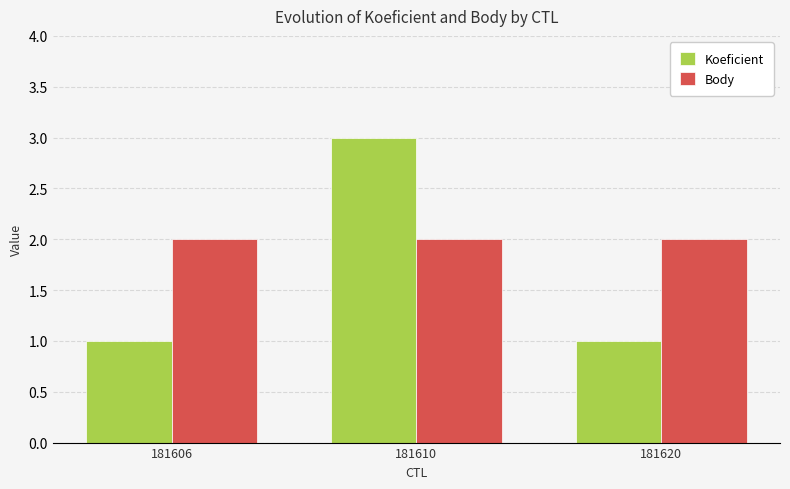

How many categories are shown in the chart?

3